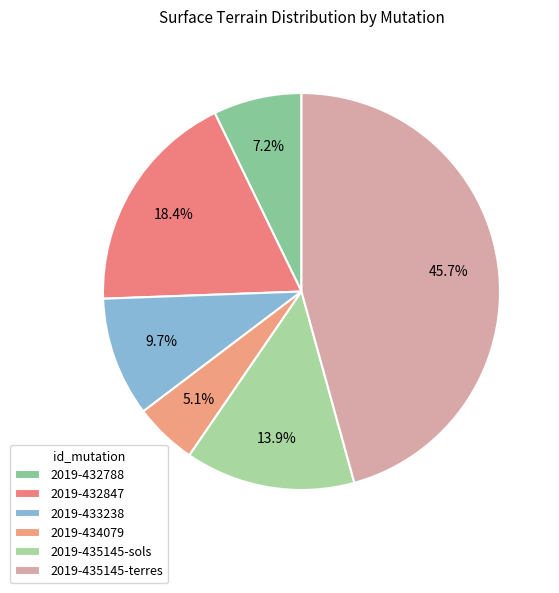

Rank the categories by value from lowest to highest.

2019-434079, 2019-432788, 2019-433238, 2019-435145-sols, 2019-432847, 2019-435145-terres